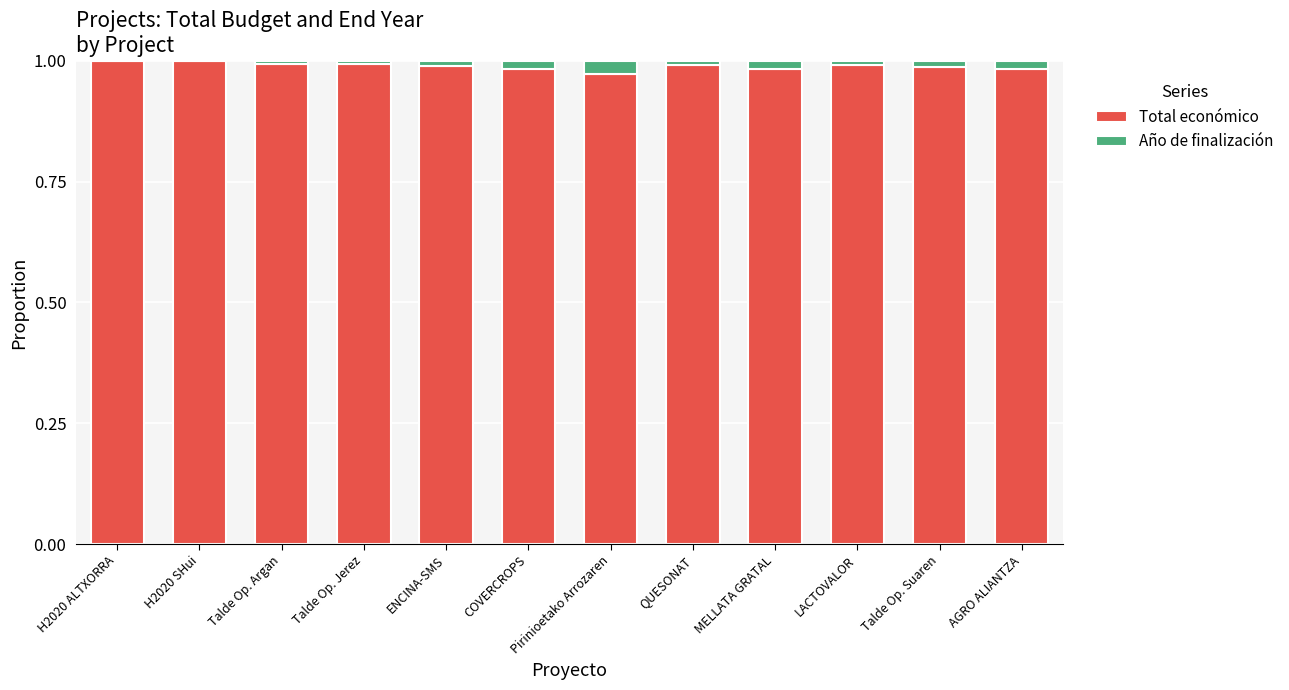

Is it true that Total económico equals 0.4 at H2020 SHui?

False